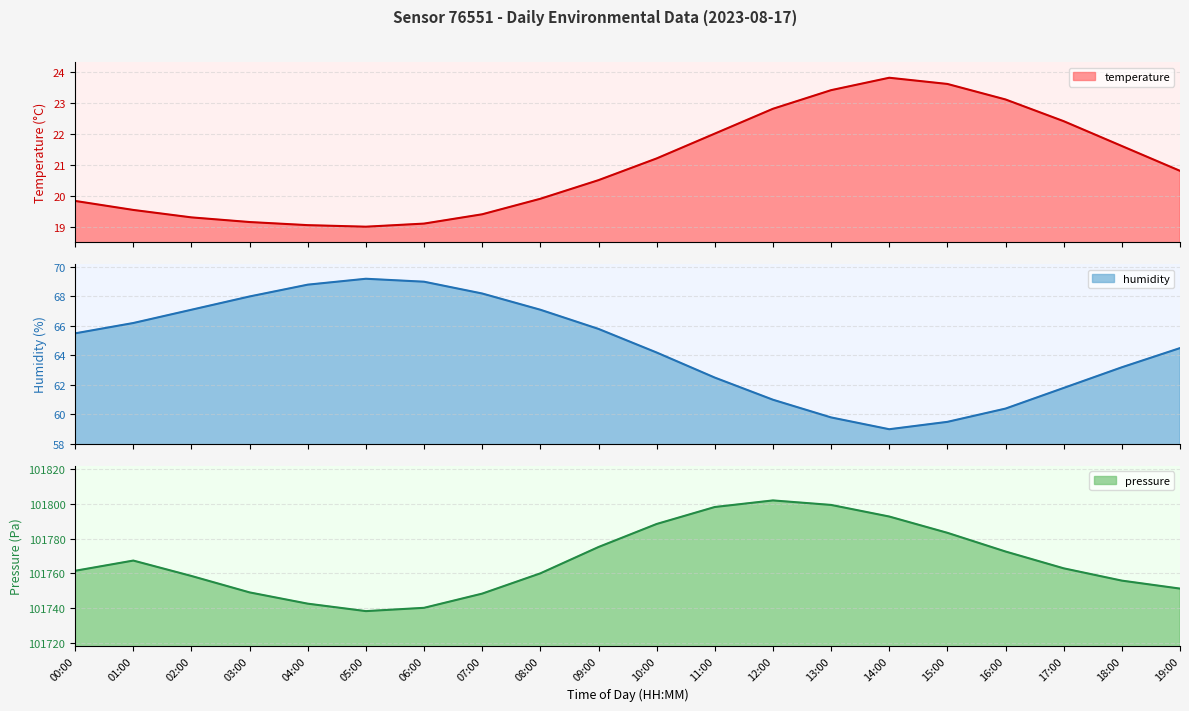

The value of pressure at 03:00 is 37729.1. True or false?

False